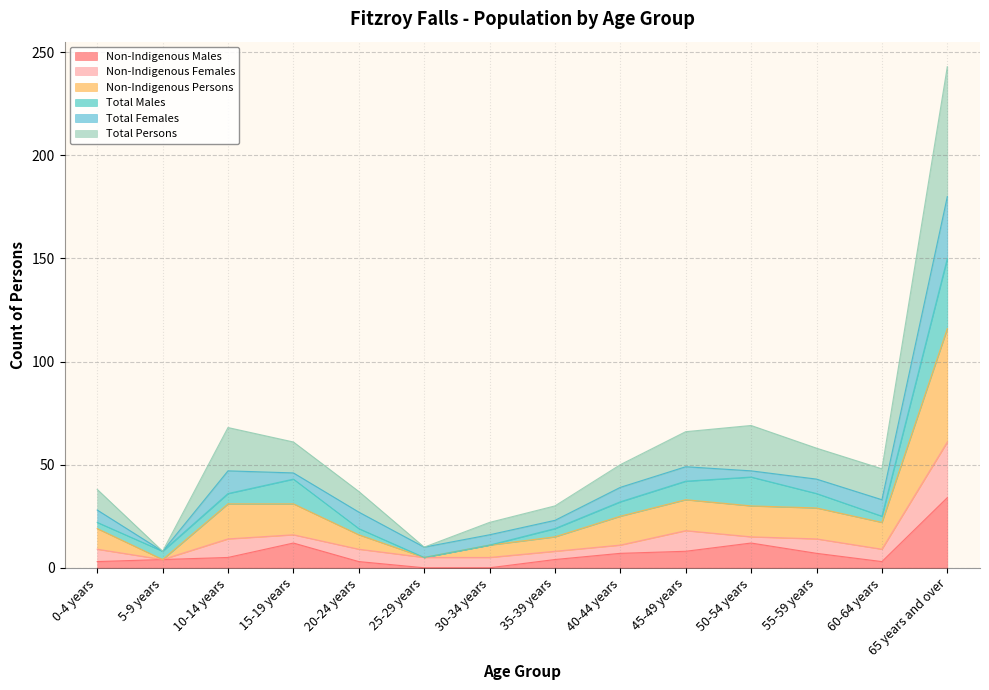

At which label does Non-Indigenous Males reach its peak?

65 years and over